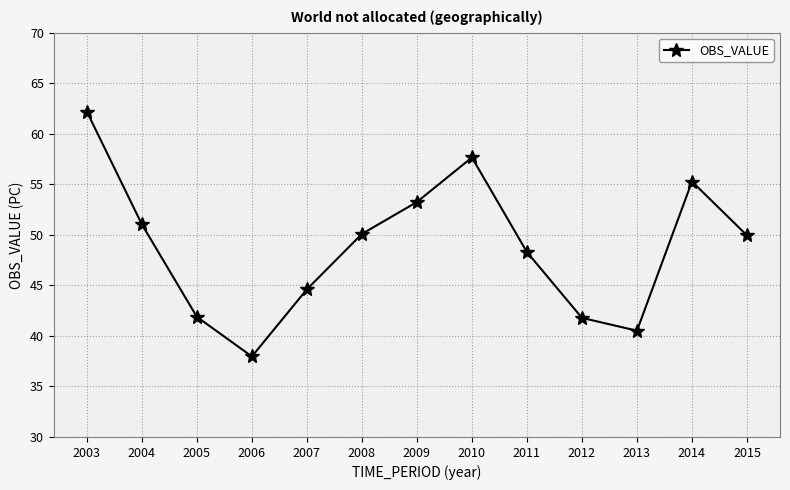

The value at 2008 is 17.9. True or false?

False